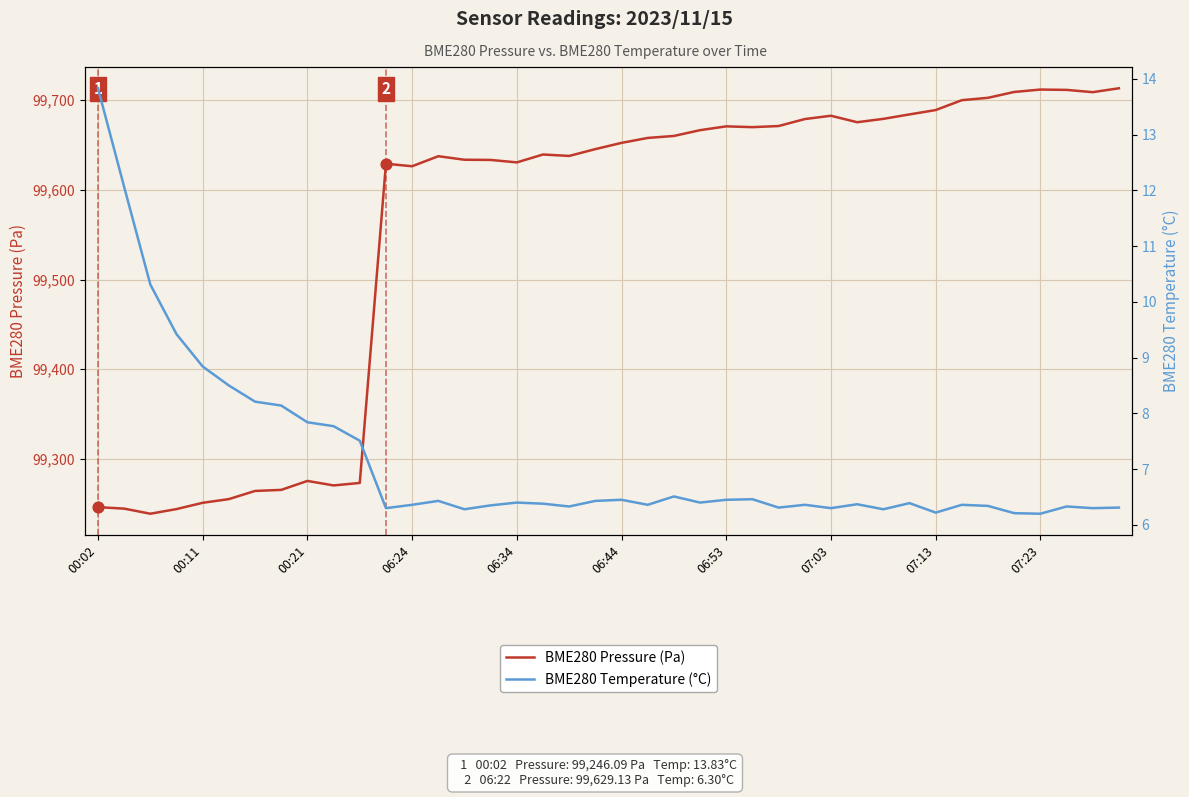

What is the maximum value for BME280 Pressure (Pa)?

99713.3